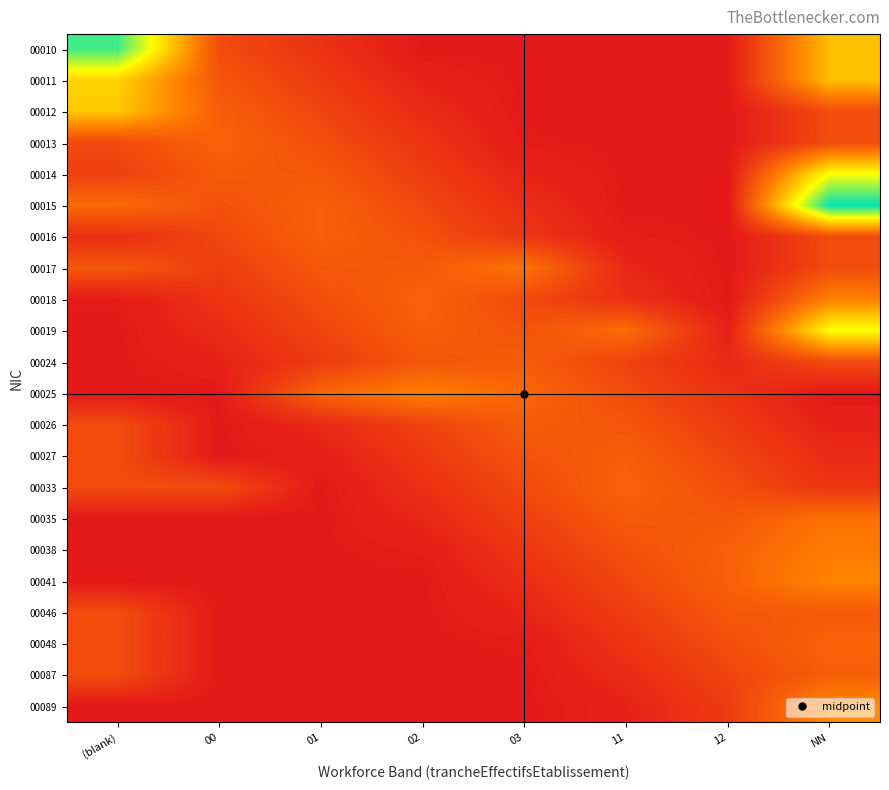

What is the total value across all series at (blank)?

23.0